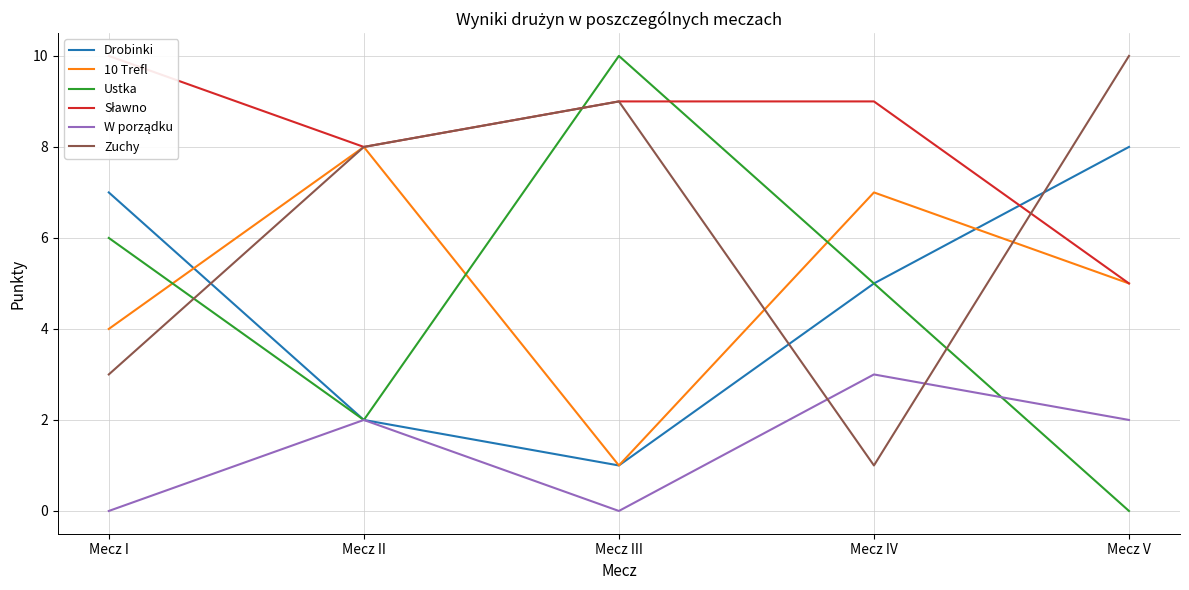

At which label does Zuchy first exceed 8?

Mecz III